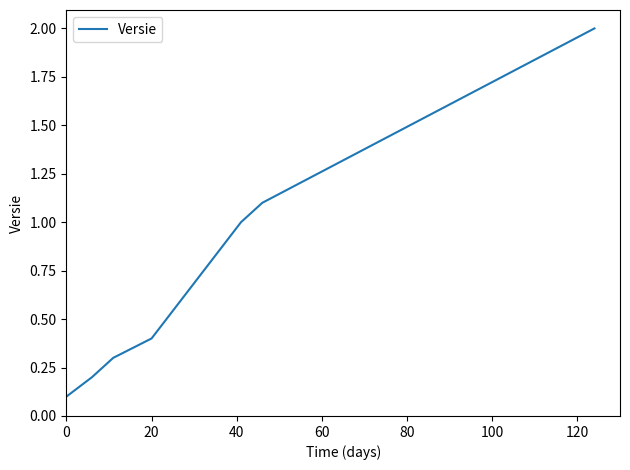

True or false: there are more than 2 points higher than both neighbors.

False